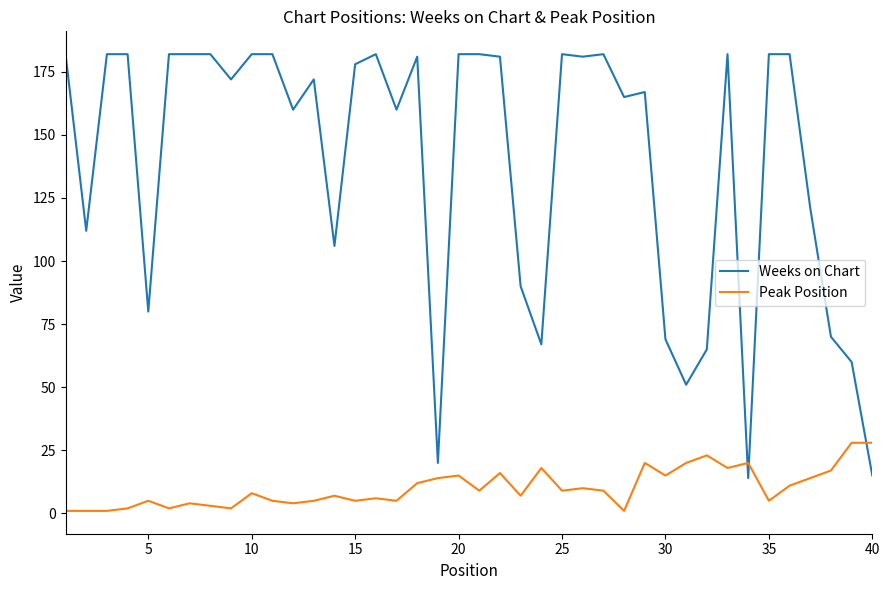

What is the lowest value of the Weeks on Chart series?

14